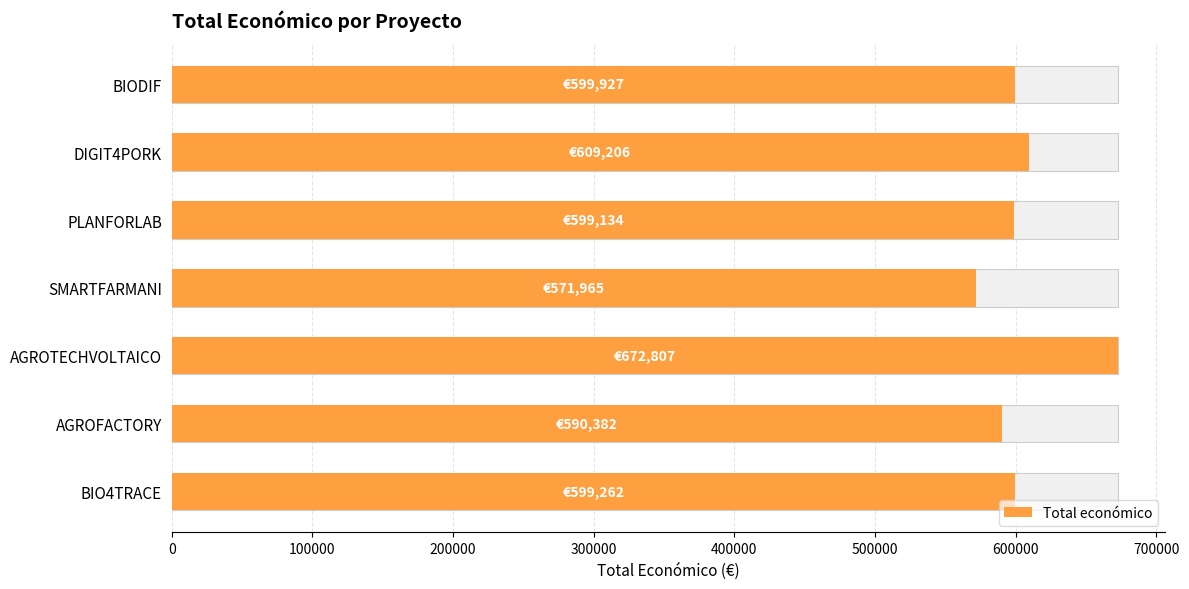

What is the change in value from AGROFACTORY to DIGIT4PORK?

+18824